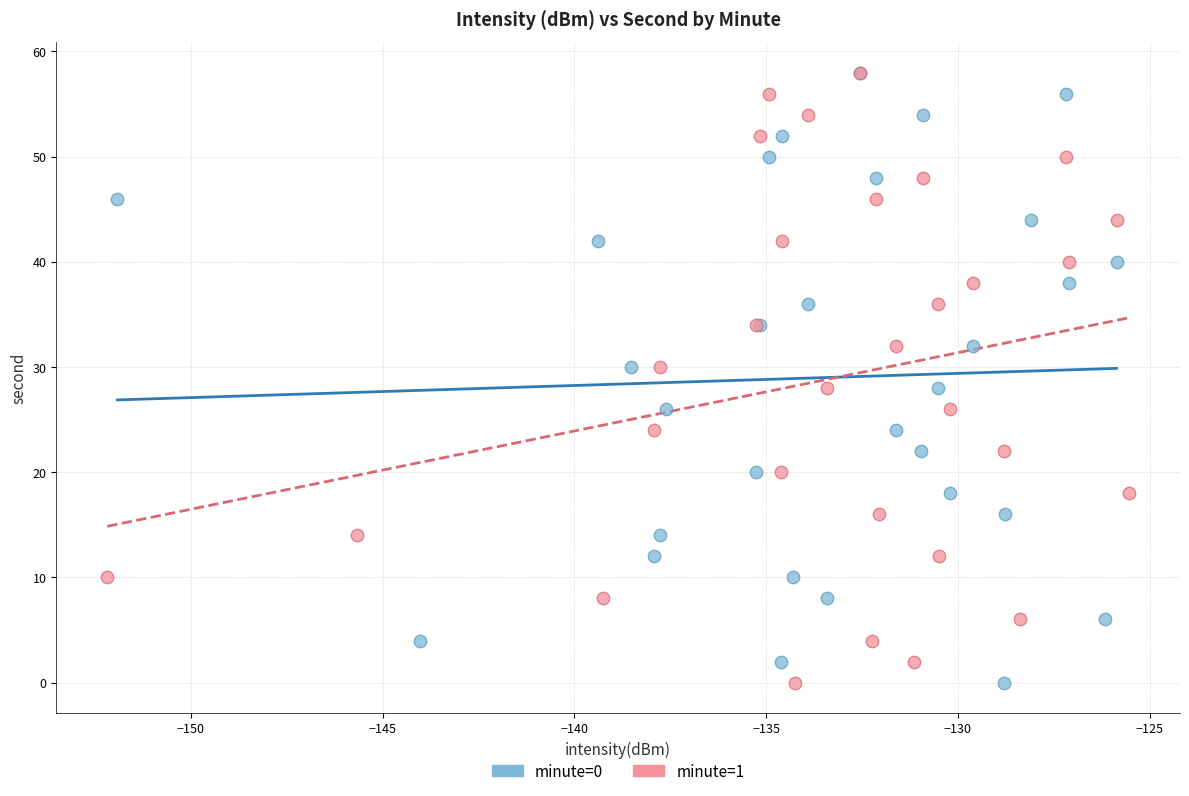

What are all the series names shown in the legend?

minute=0, minute=1